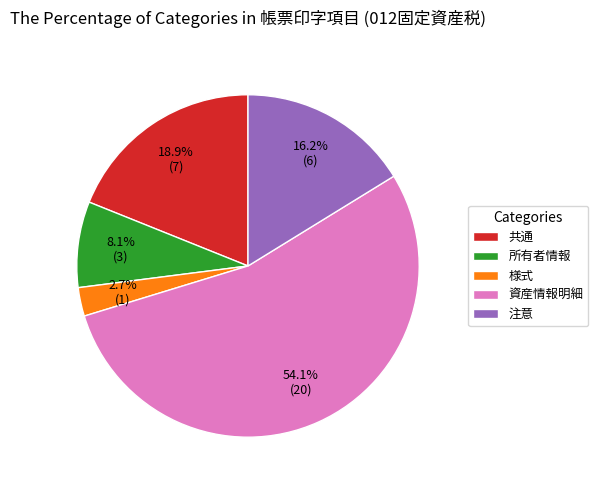

To the nearest percent, what portion does 共通 represent?

19%